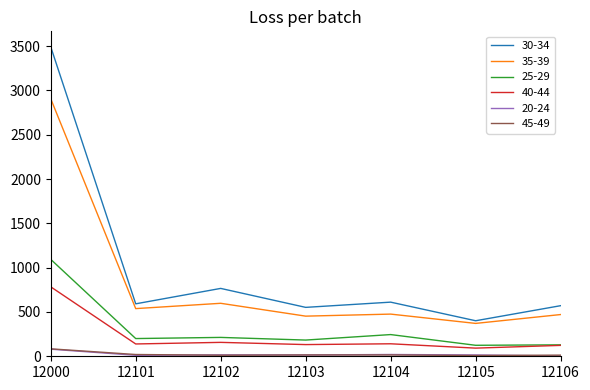

What is the highest value of the 25-29 series?

1094